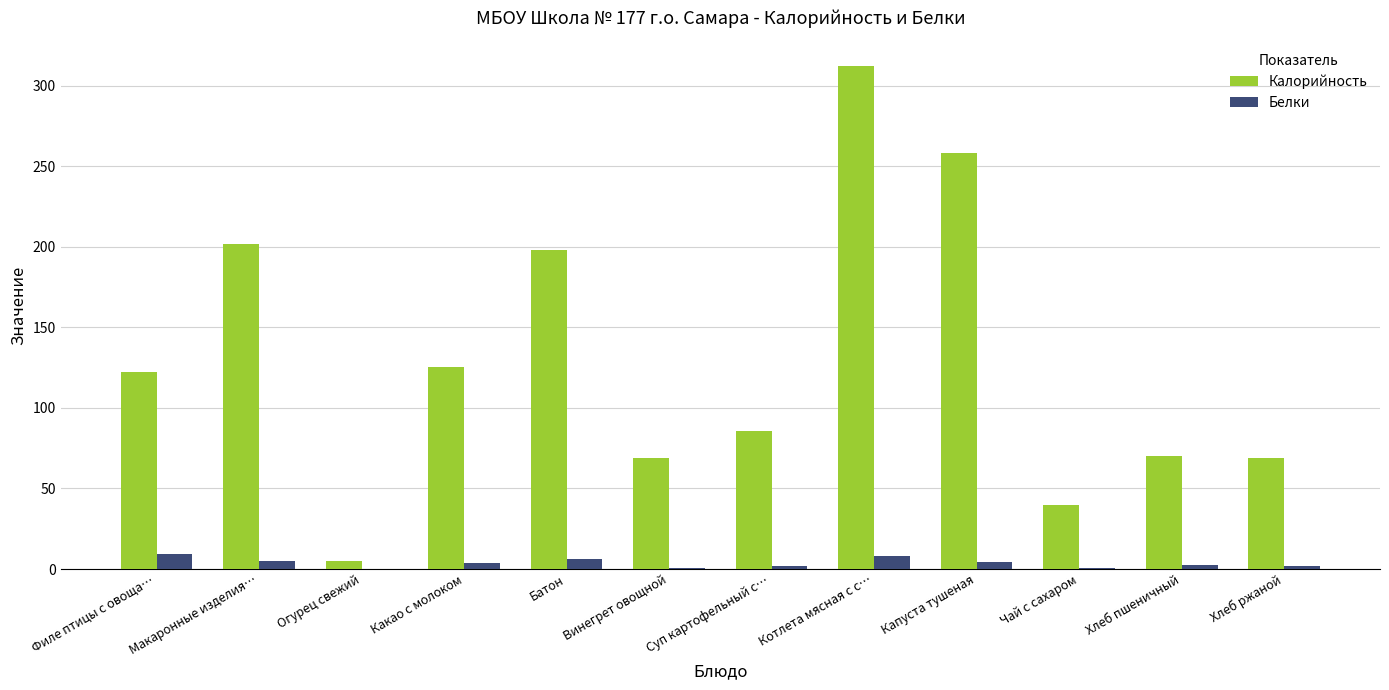

True or false: Калорийность has a value of 189.9 at Филе птицы с овоща….

False